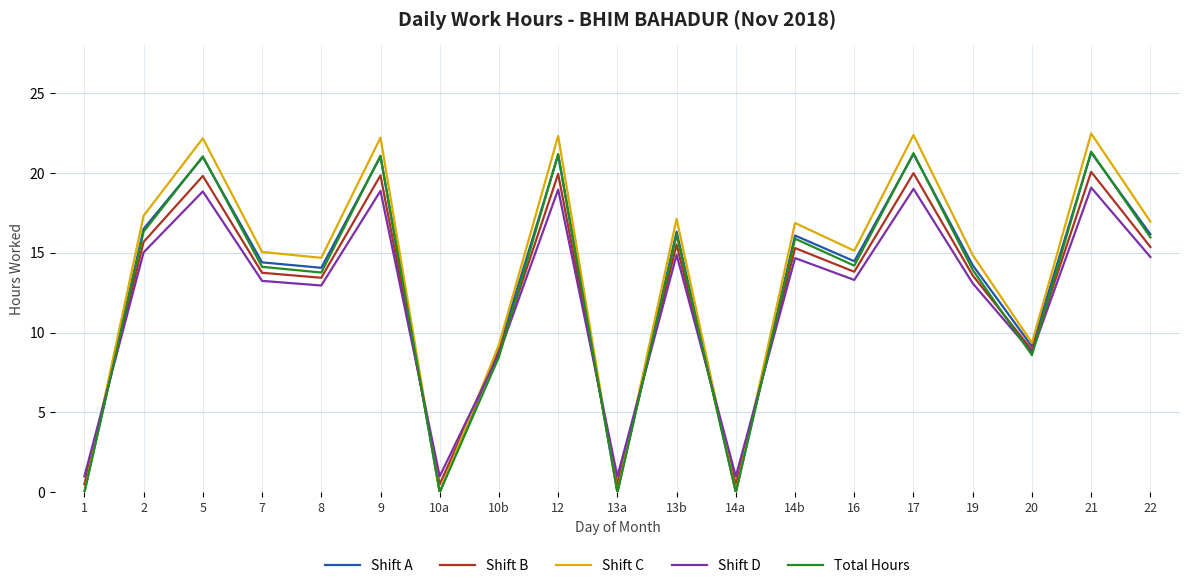

What is the maximum value for Shift B?

20.1